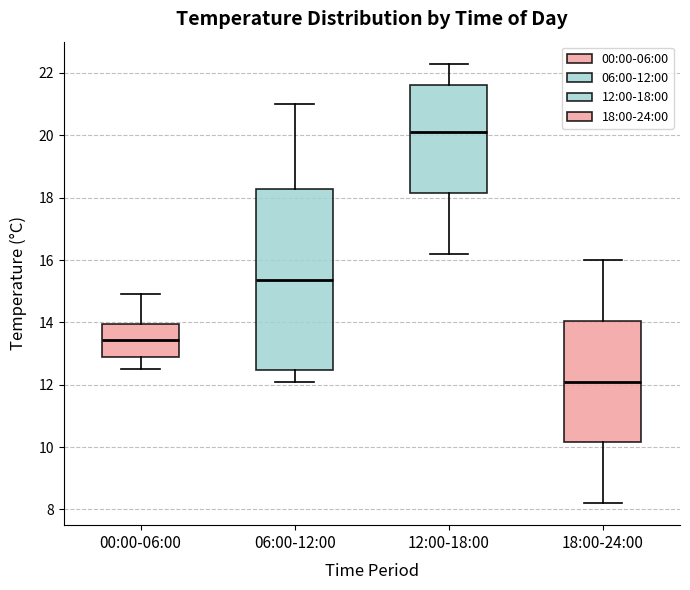

Reading left to right, transcribe this box plot: for each box, give where its median line is, the range the box spans, and where its two whiskers end, as read against the y-axis. The values are not printed on the chart, so give them approximately, as read against the axis.

00:00-06:00: median 13.4, box 12.8 to 14.0, whiskers 12.6 to 15.0
06:00-12:00: median 15.4, box 12.4 to 18.2, whiskers 12.2 to 21.0
12:00-18:00: median 20.2, box 18.2 to 21.6, whiskers 16.2 to 22.4
18:00-24:00: median 12.2, box 10.2 to 14.0, whiskers 8.2 to 16.0